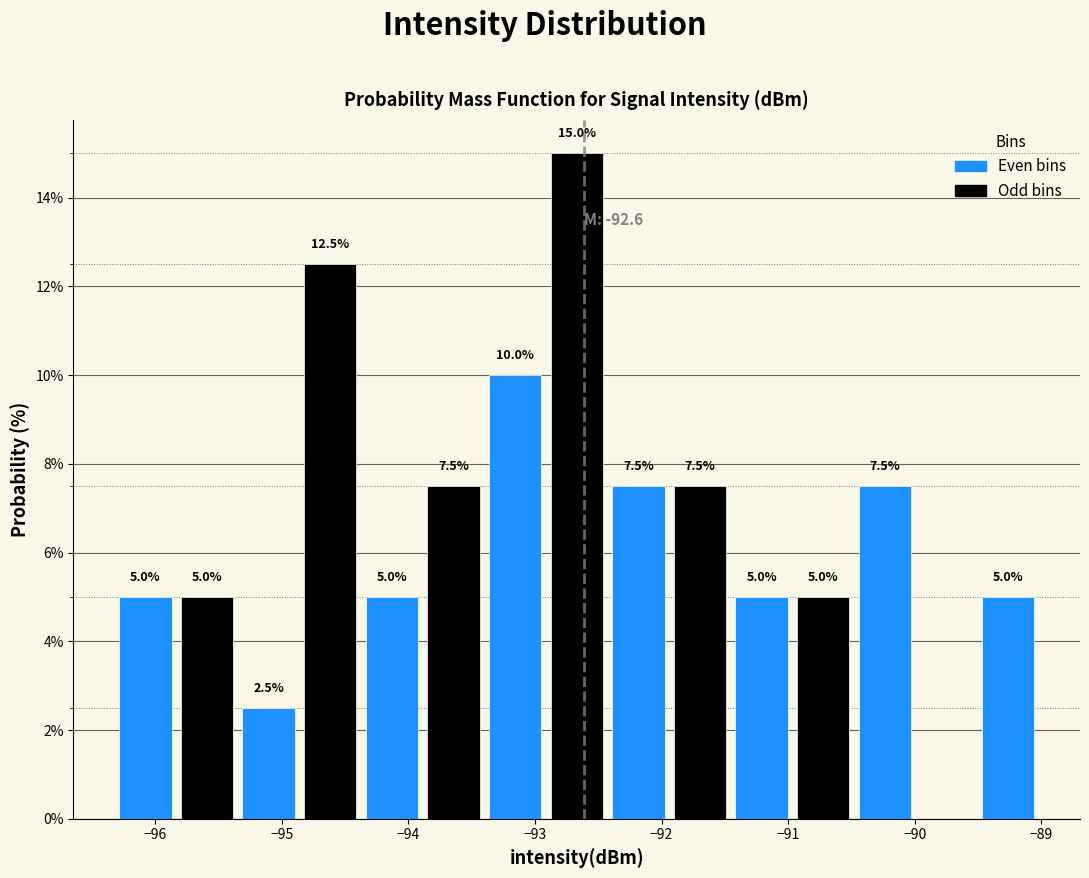

Over which range of the x-axis is the bar tallest?

-92.9 to -92.4